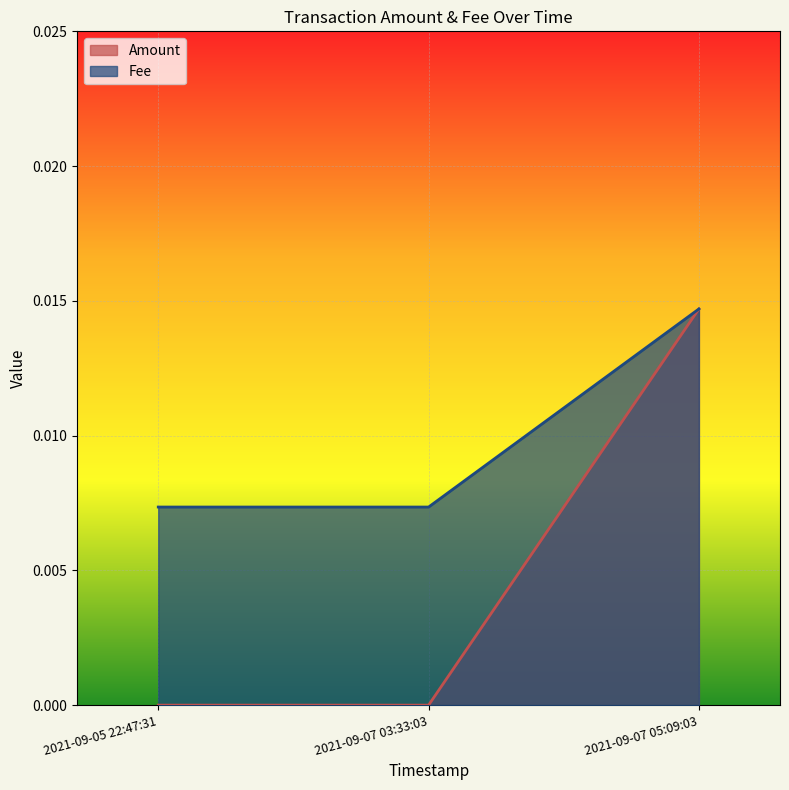

Does the chart display data point markers on the line(s)?

No